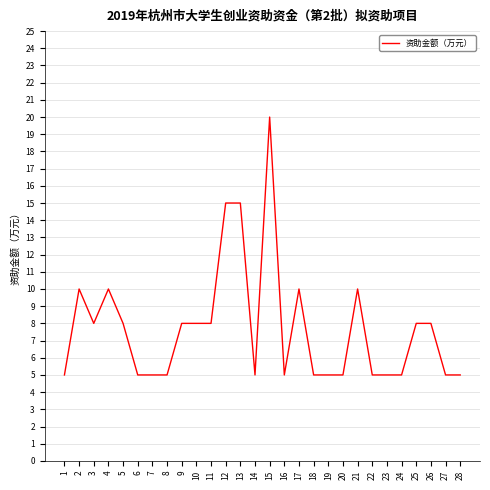

What is the smallest value displayed?

5